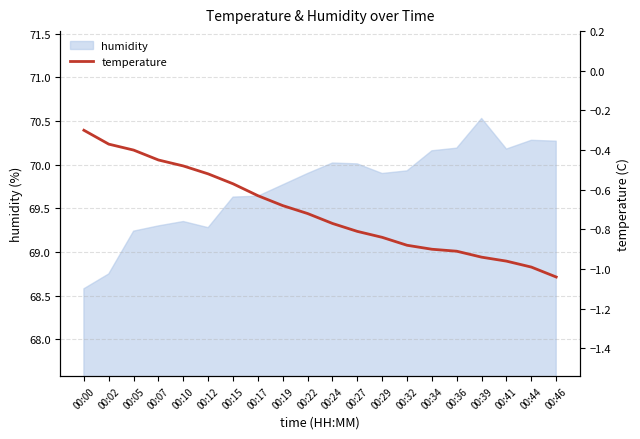

Reading left to right, what are all the values shown in this chart?

00:00=-0.3	00:02=-0.4	00:05=-0.4	00:07=-0.5	00:10=-0.5	00:12=-0.5	00:15=-0.6	00:17=-0.6	00:19=-0.7	00:22=-0.7	00:24=-0.8	00:27=-0.8	00:29=-0.8	00:32=-0.9	00:34=-0.9	00:36=-0.9	00:39=-0.9	00:41=-1.0	00:44=-1.0	00:46=-1.0